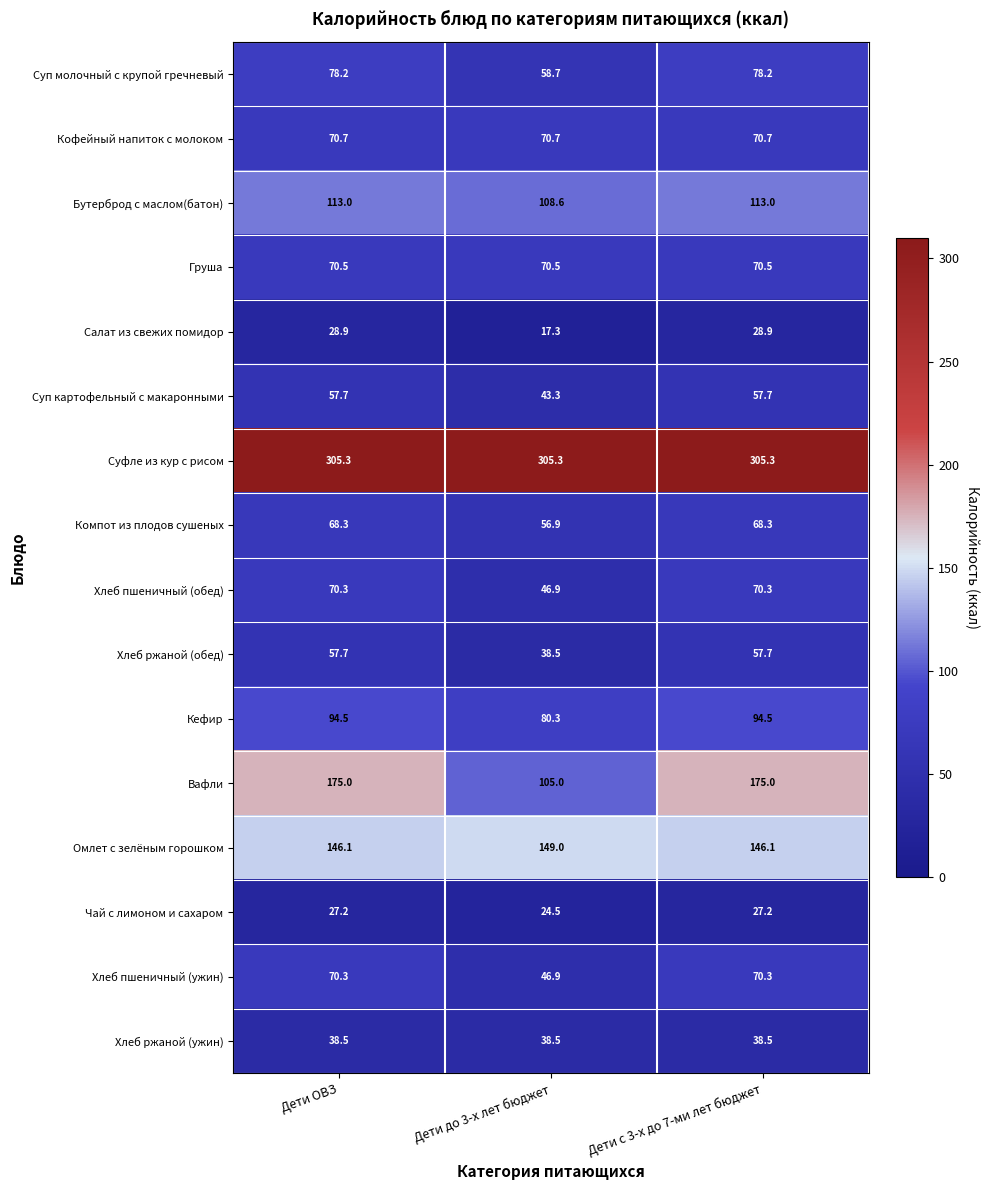

Which series changed the most between Дети ОВЗ and Дети до 3-х лет бюджет?

Вафли